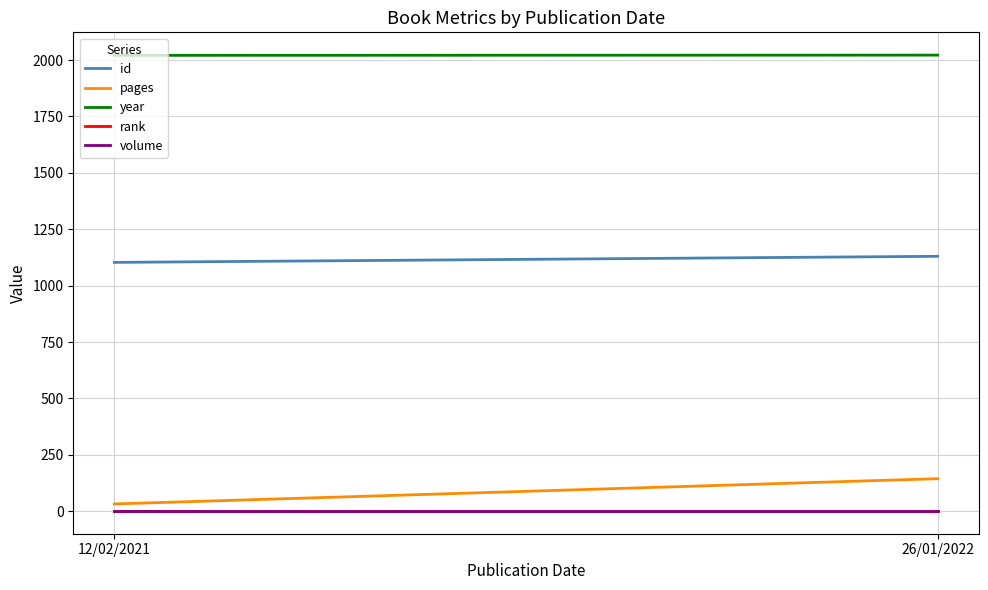

Which has a higher value, 12/02/2021 or 26/01/2022?

26/01/2022